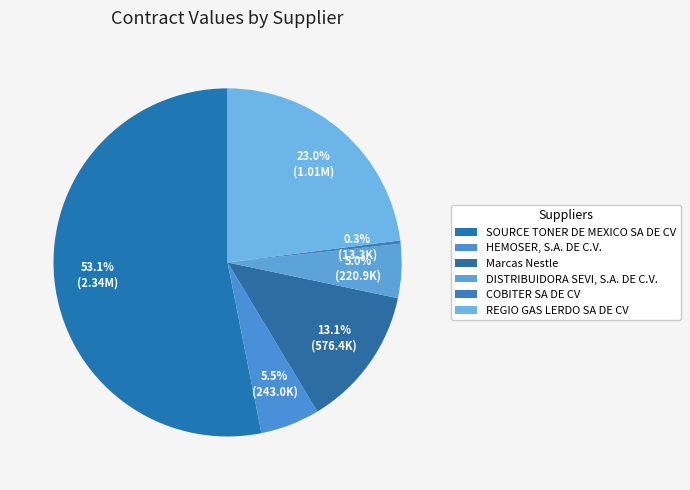

Combined, what portion of the pie is COBITER SA DE CV and HEMOSER, S.A. DE C.V.?

5.8%